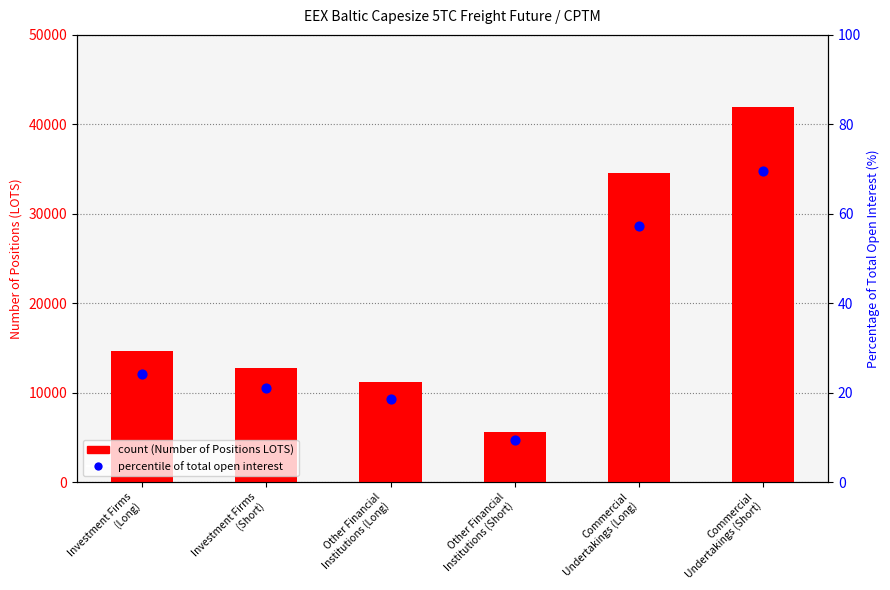

What is the total value across all series at Investment Firms
(Long)?

14630.1